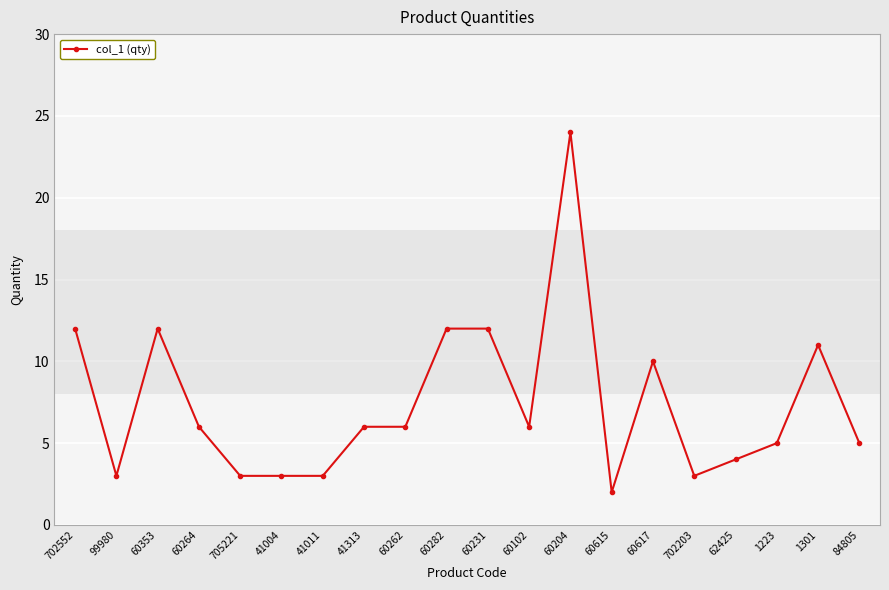

What is the average value?

7